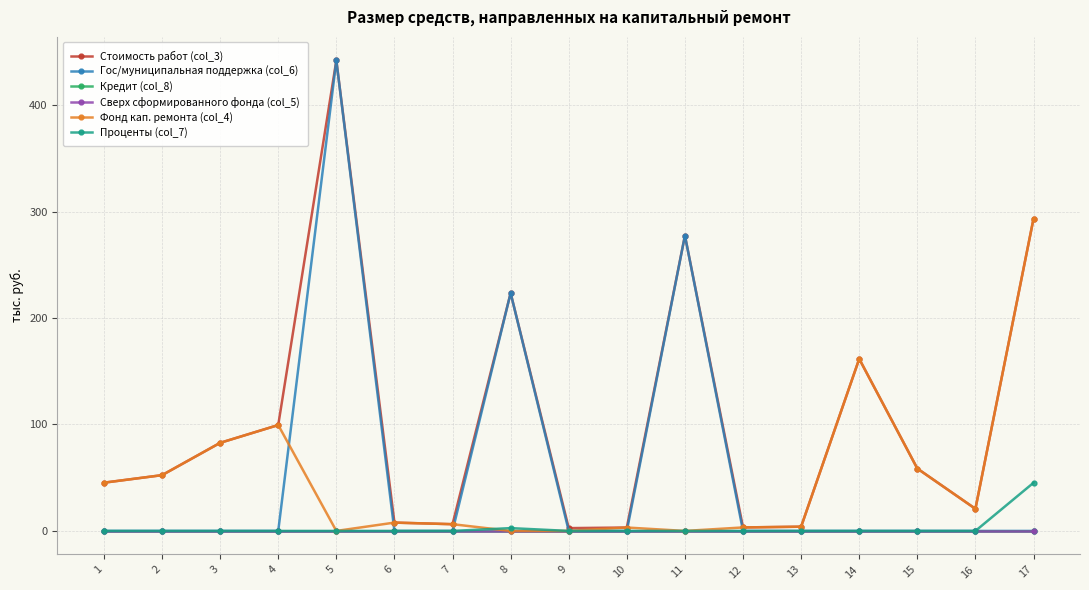

Is this an area chart (filled region under the line)?

No